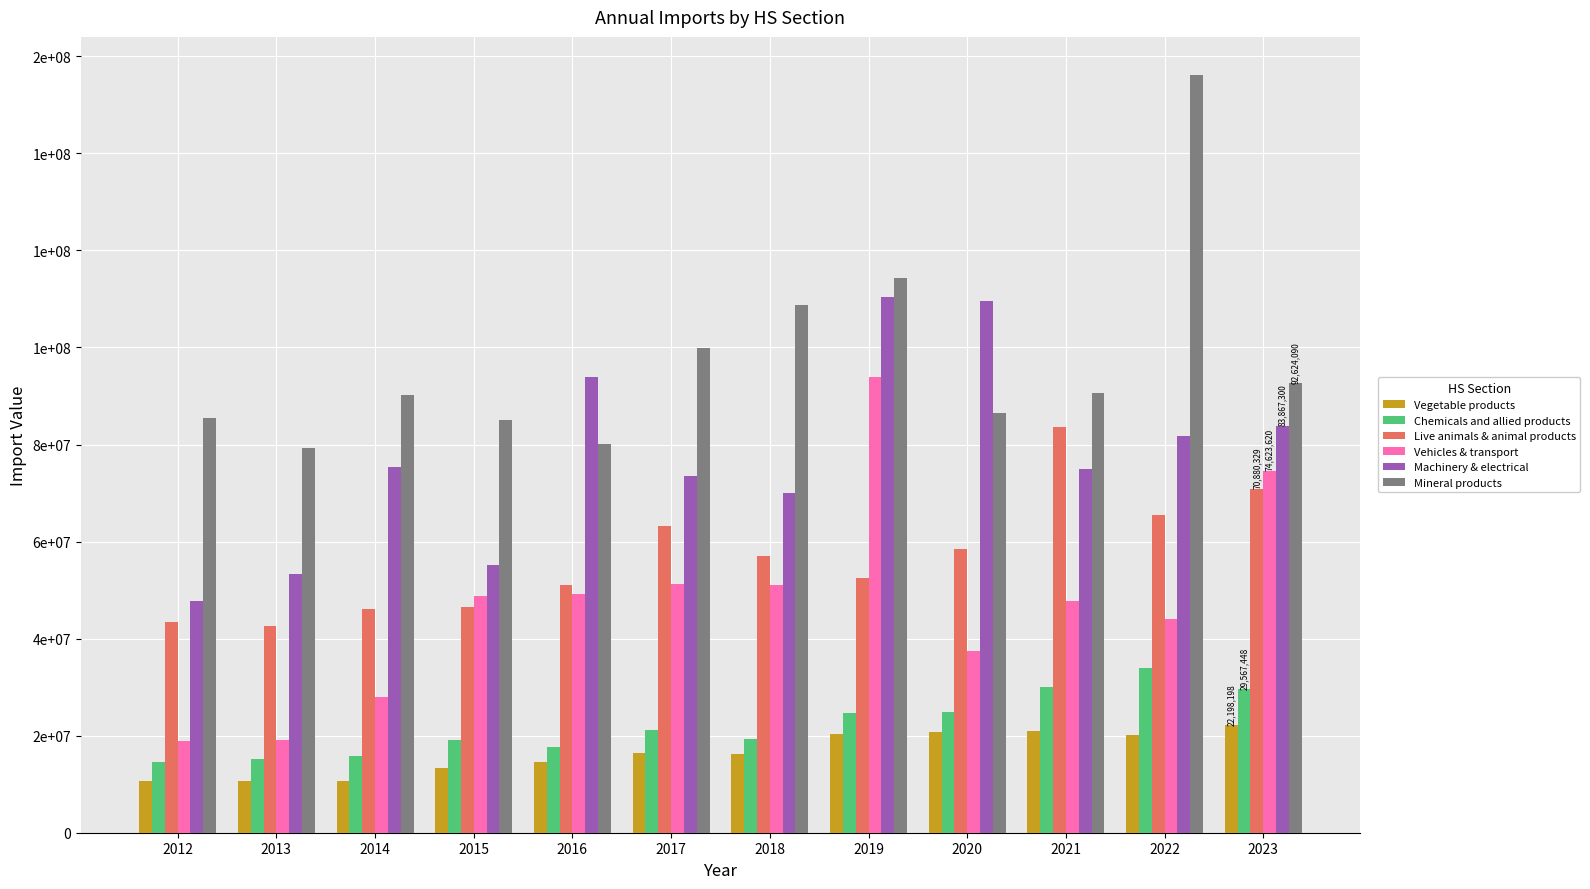

What is the difference between the maximum and minimum values in the Chemicals and allied products series?

19413752